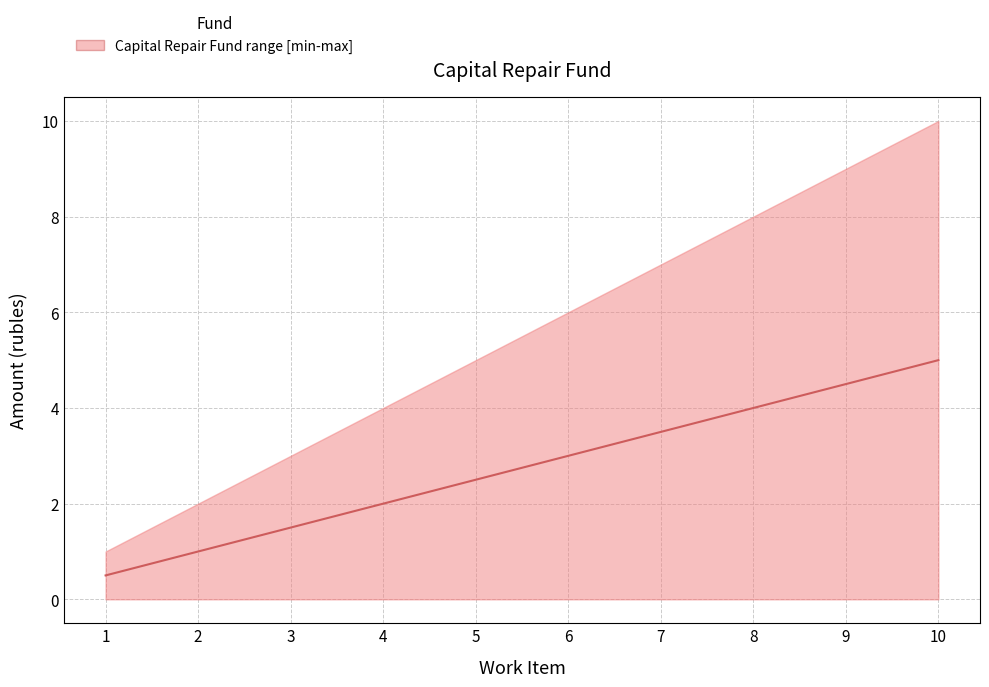

Does the chart display data point markers on the line(s)?

No